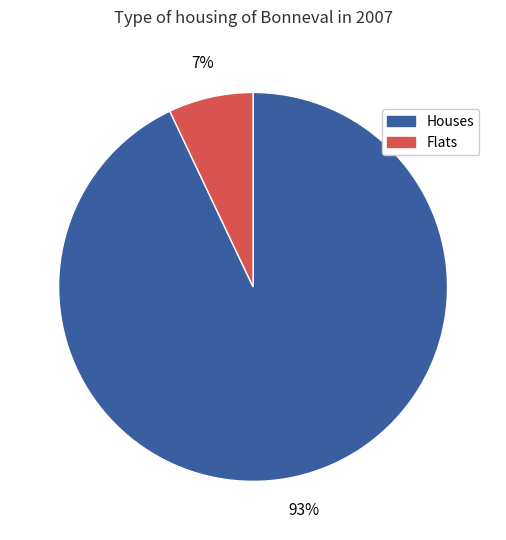

To the nearest percent, what is the average slice percentage?

50%